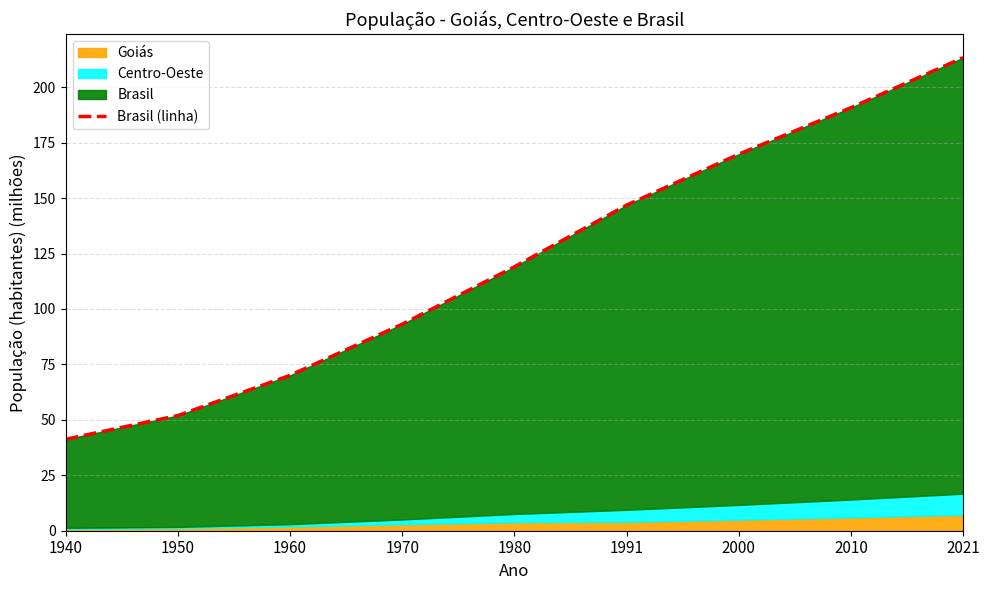

What is the ratio of the value at 1950 to the value at 1991?

0.4